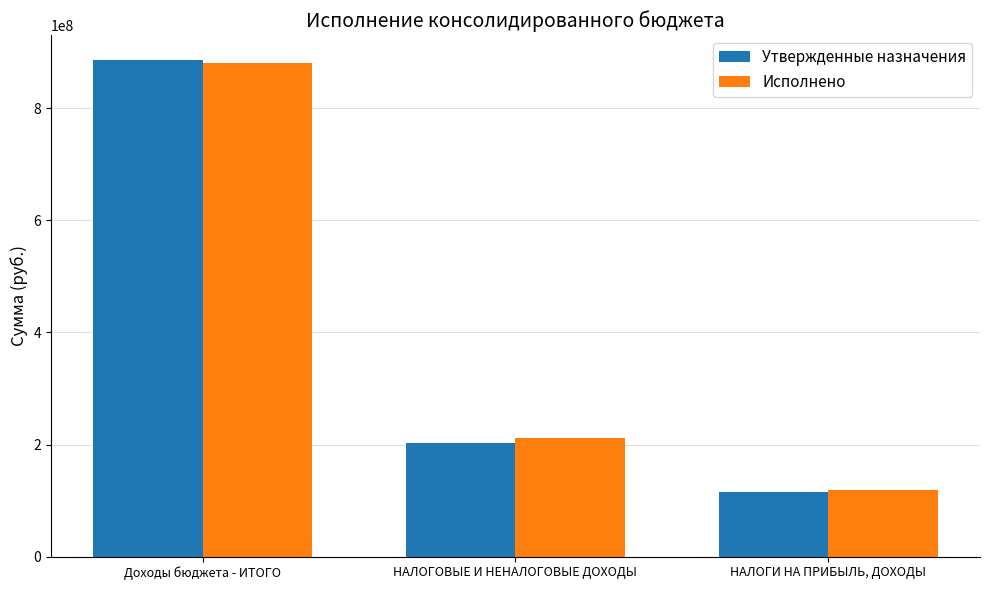

Is the value of Утвержденные назначения at НАЛОГОВЫЕ И НЕНАЛОГОВЫЕ ДОХОДЫ greater than the value of Исполнено at НАЛОГИ НА ПРИБЫЛЬ, ДОХОДЫ?

Yes